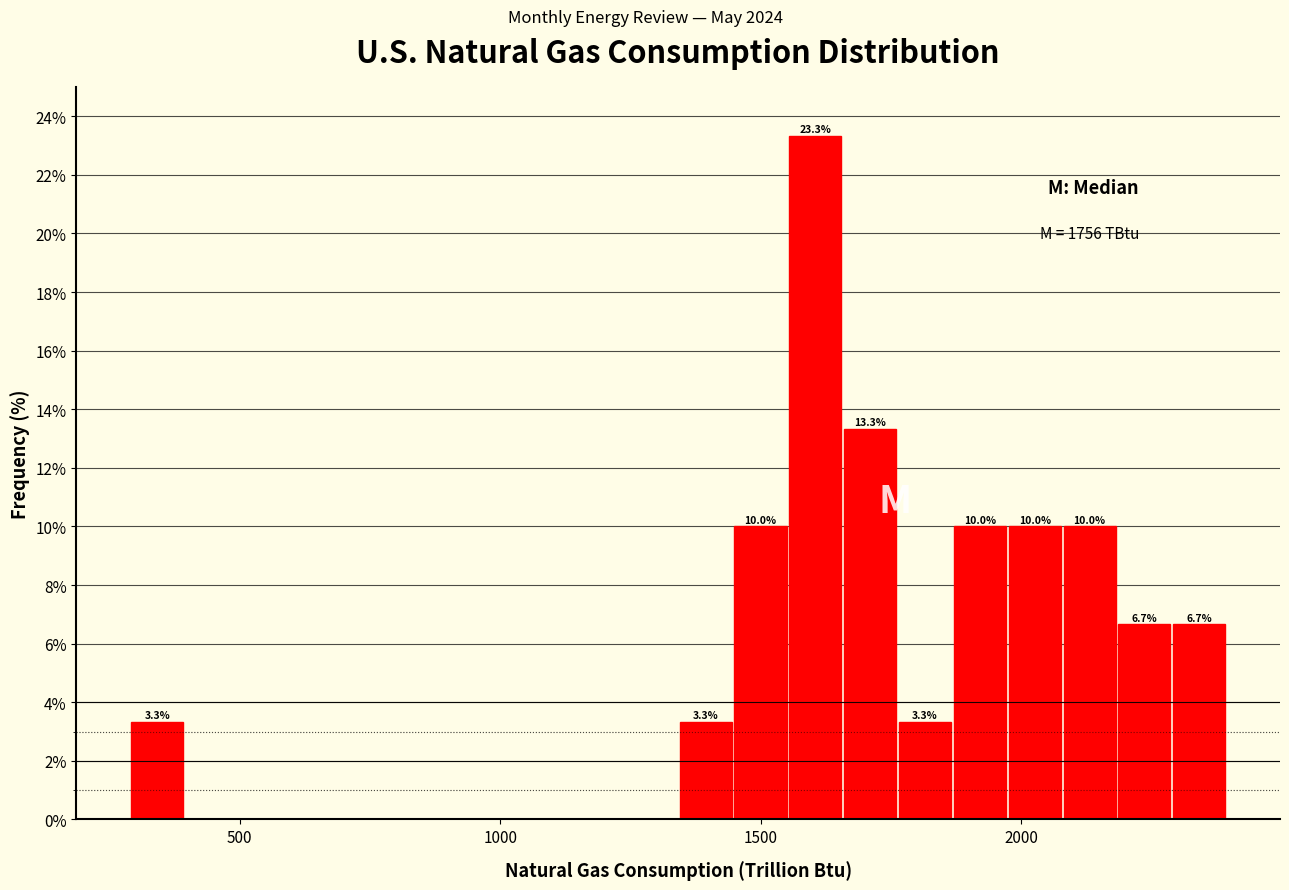

Around what value on the x-axis is the tallest bar? Give the approximate position of its centre, as read against the axis.

1600